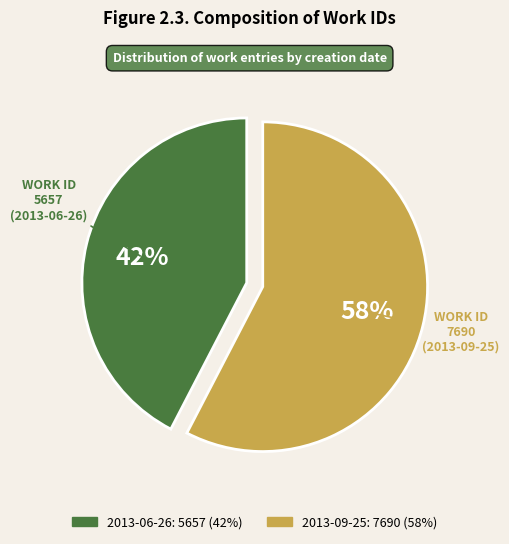

Between 2013-09-25 and 2013-06-26, which is larger?

2013-09-25